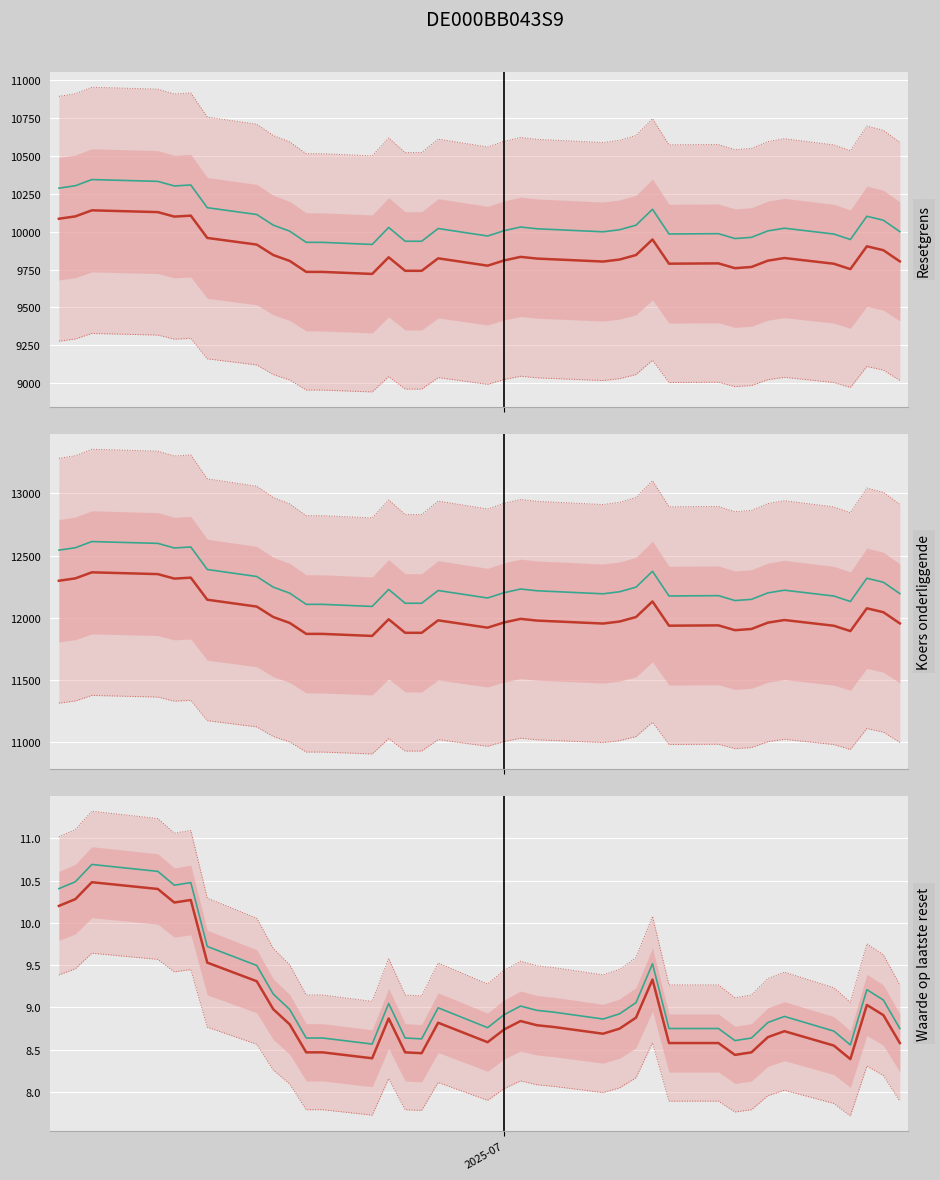

What are all the series names shown in the legend?

Resetgrens, Koers onderliggende, Waarde op laatste reset